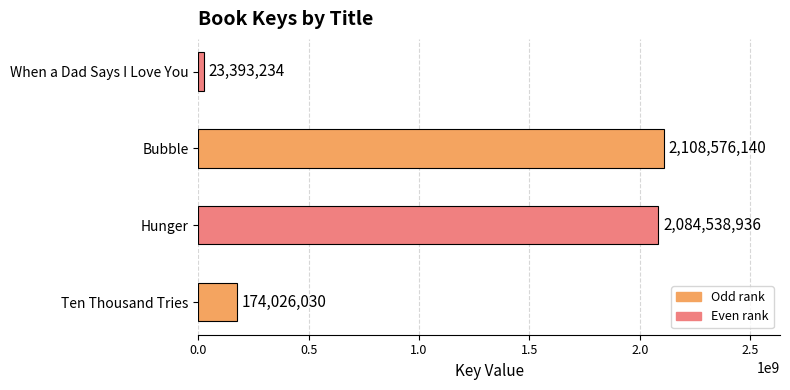

How many bars are there in total?

4